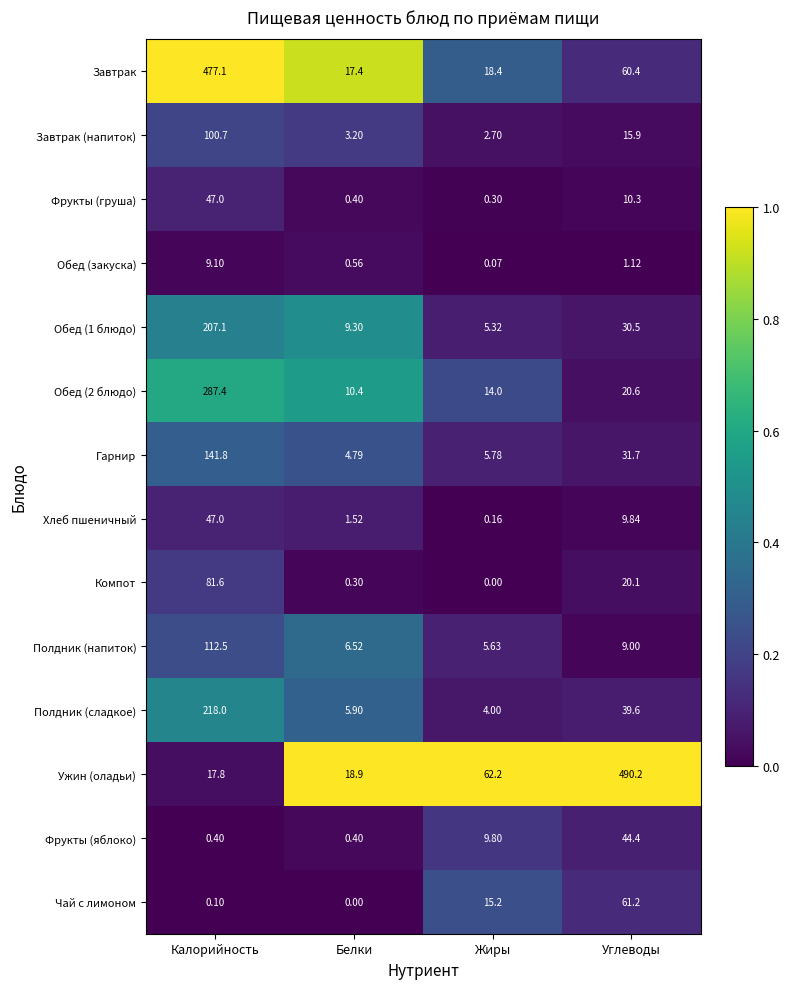

At how many categories does at least one series exceed 0?

4